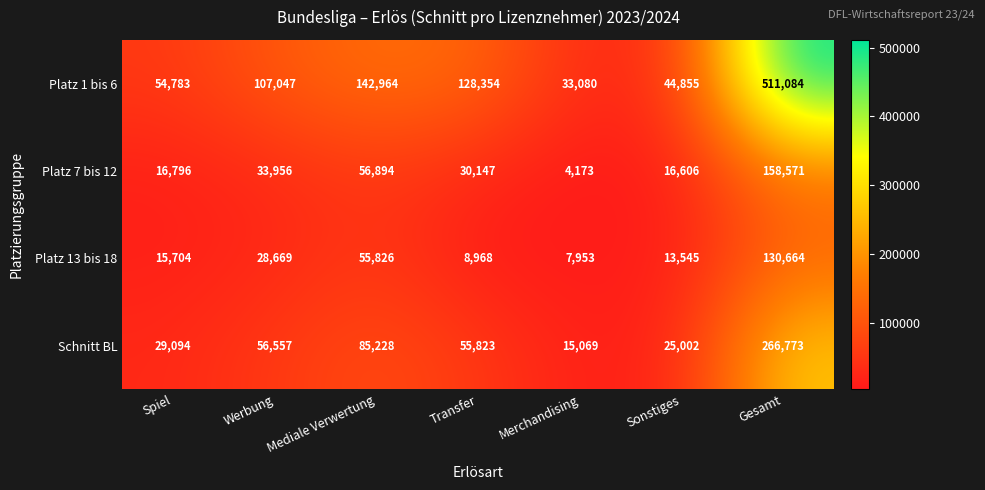

At which category does the chart reach its peak across all series?

Gesamt